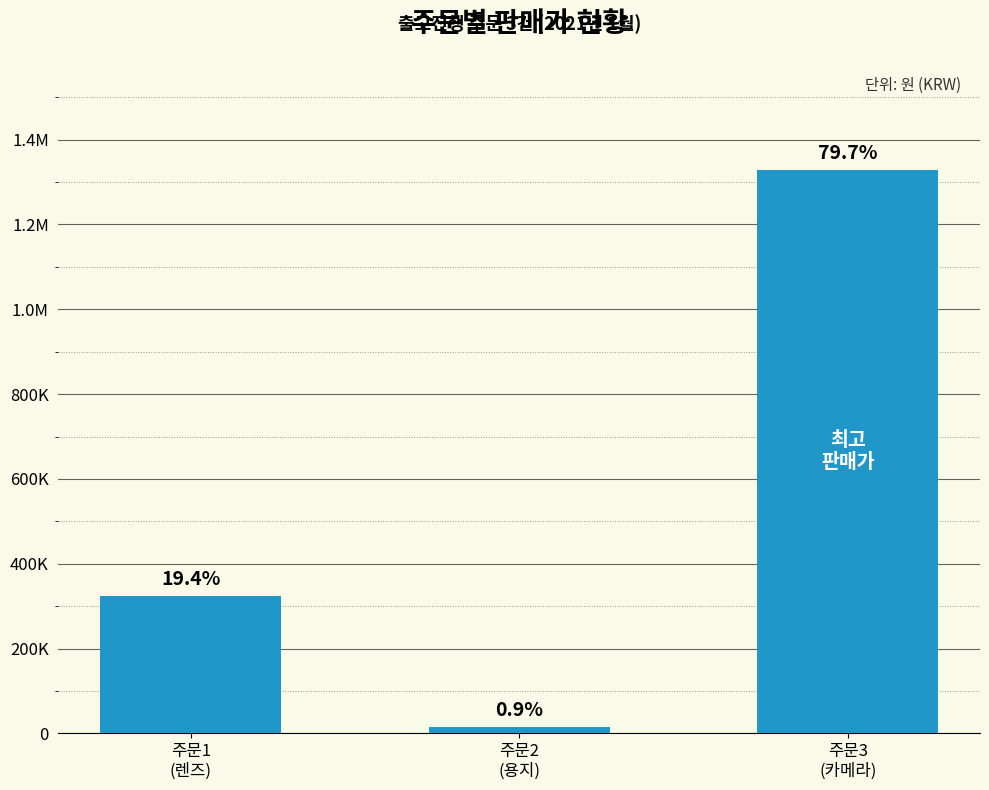

What is the label of the 2nd bar from the left?

주문2
(용지)